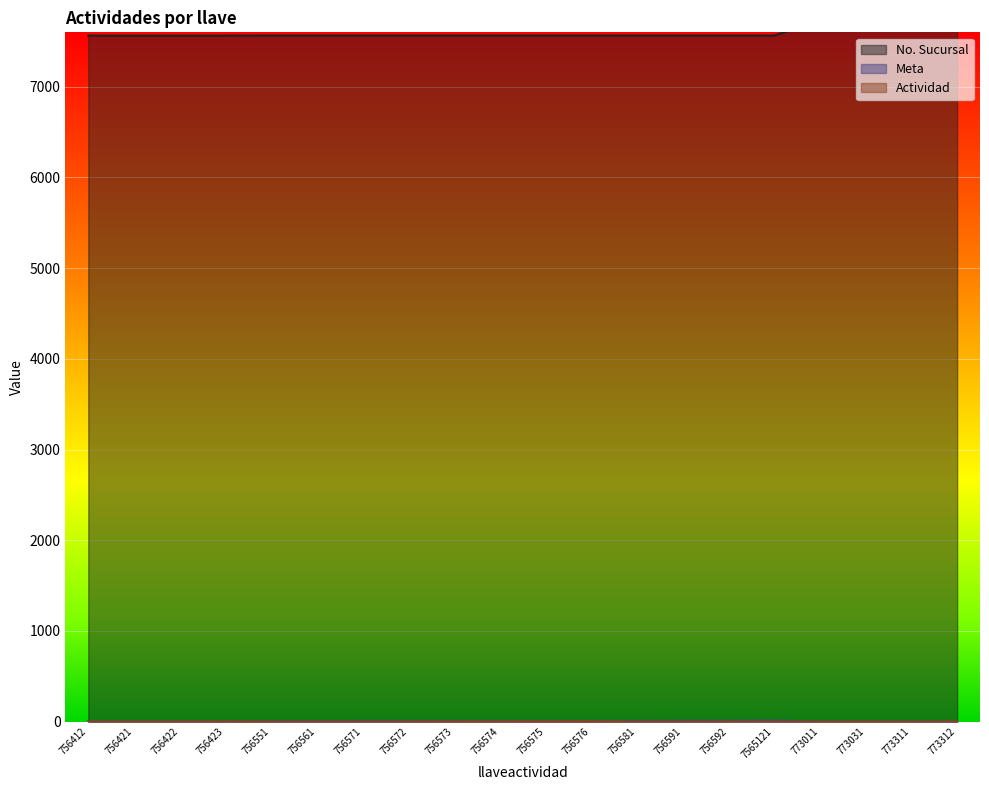

How many lines are shown in the chart?

3